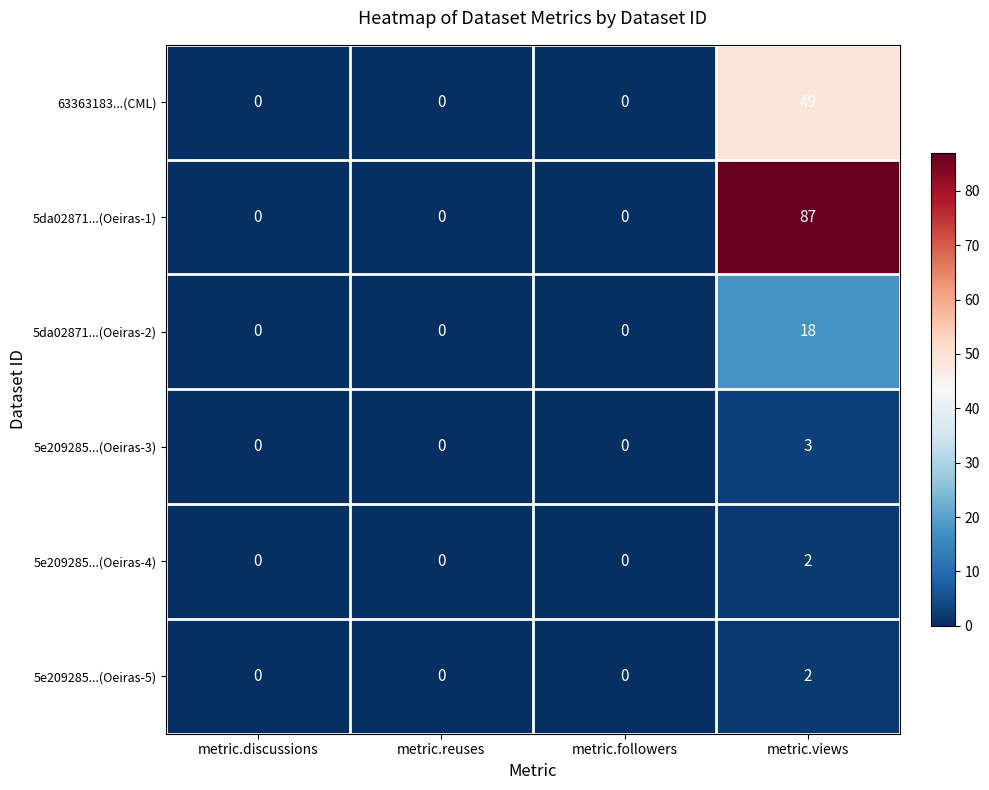

True or false: 63363183...(CML) has a value of 0 at metric.discussions.

True